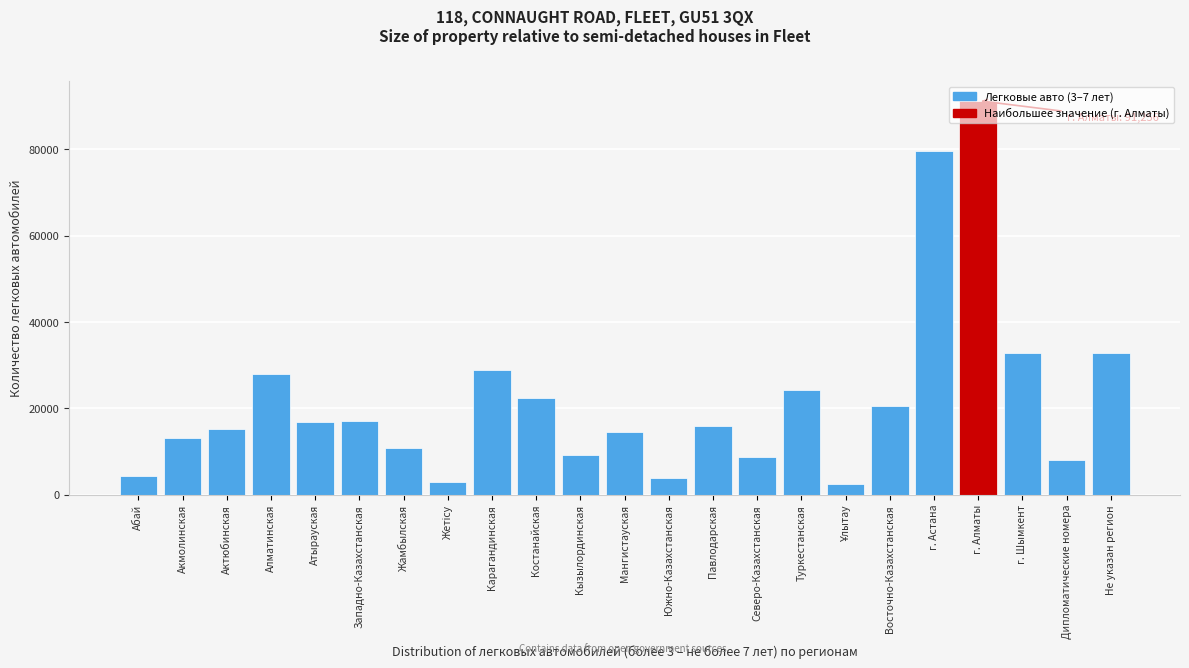

True or false: the data shows 15071 at Не указан регион.

False